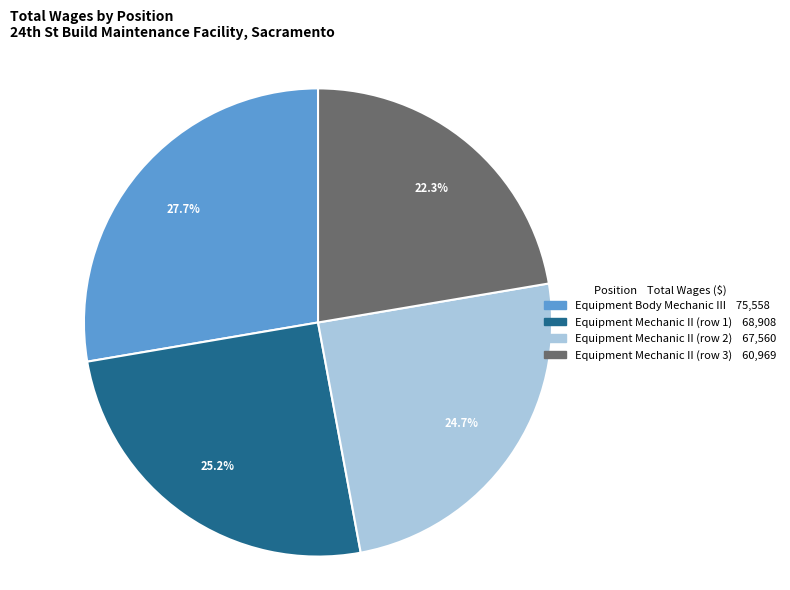

Is there any slice that represents more than half of the pie?

No